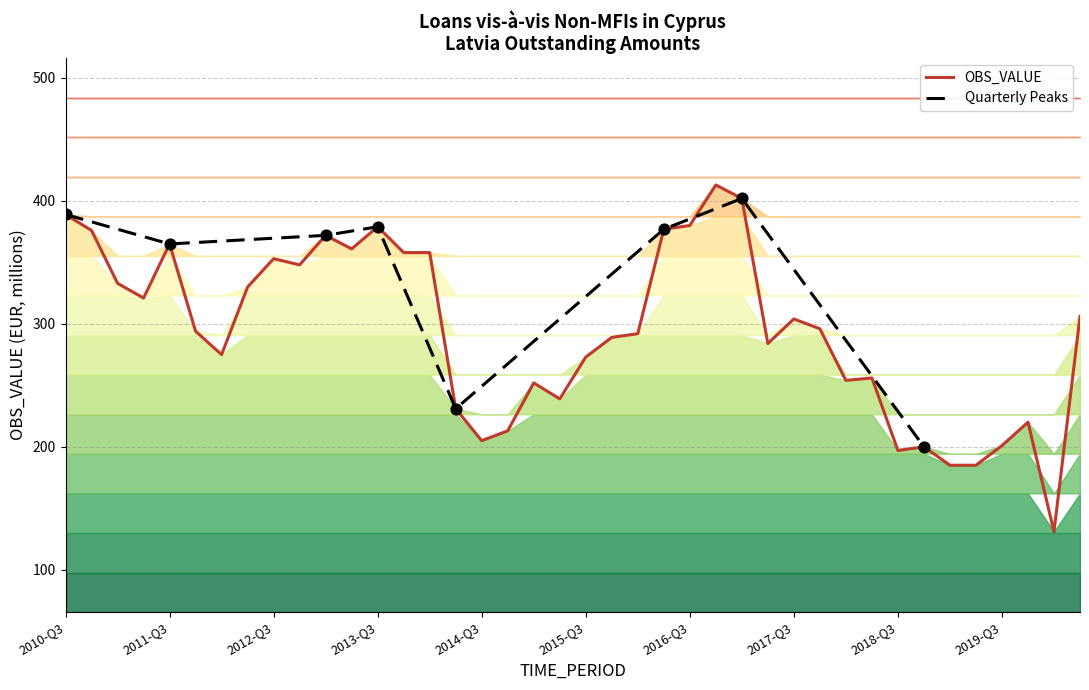

What is the change in value from 2011-Q4 to 2014-Q1?

+64